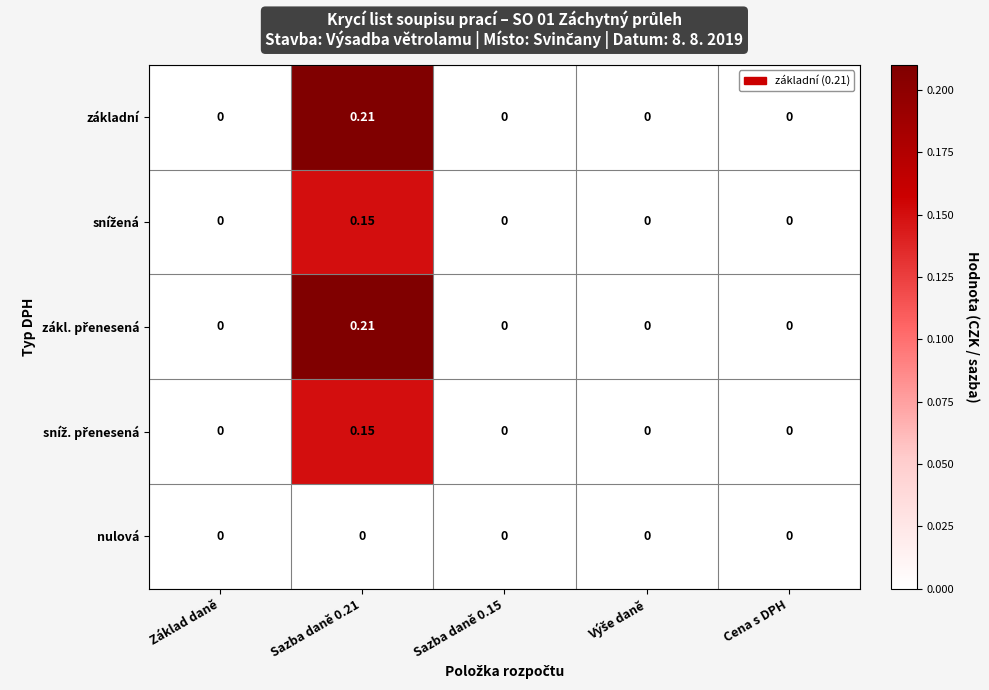

How many data points does each series have?

5